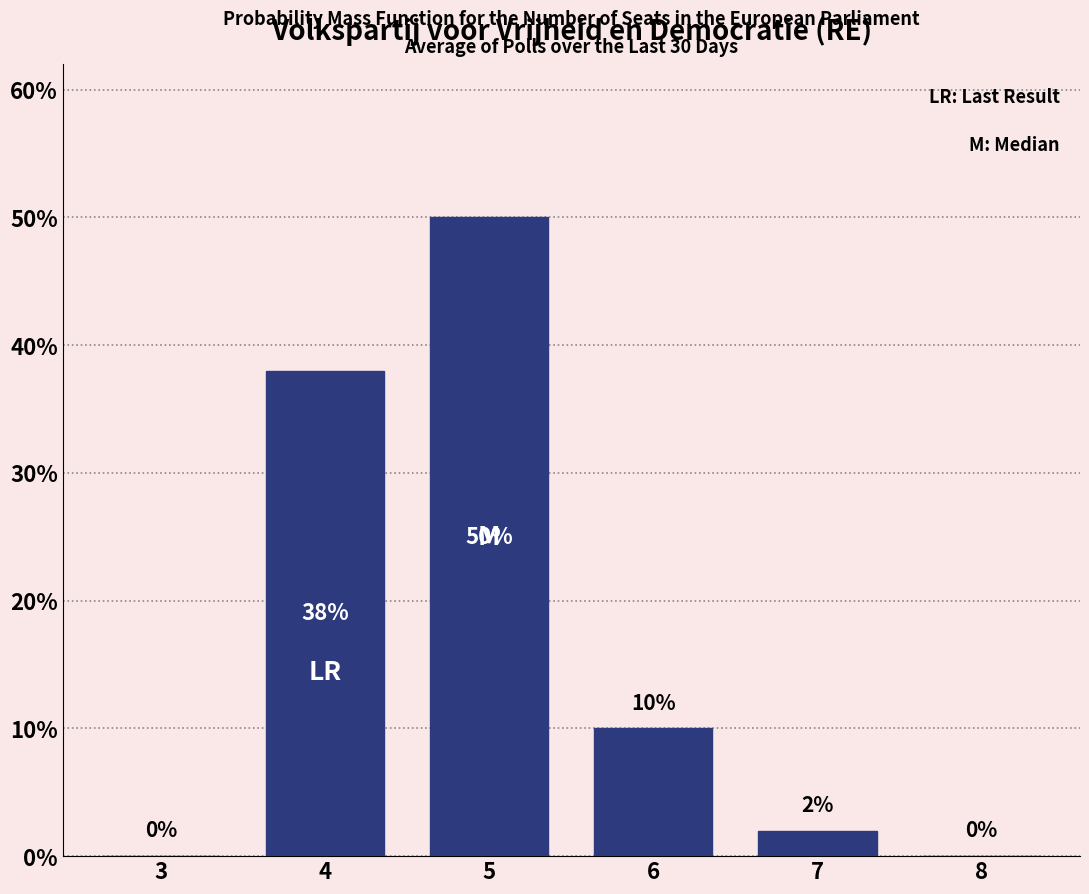

Reading left to right, transcribe all the data shown in this chart.

3=0	4=38	5=50	6=10	7=2	8=0